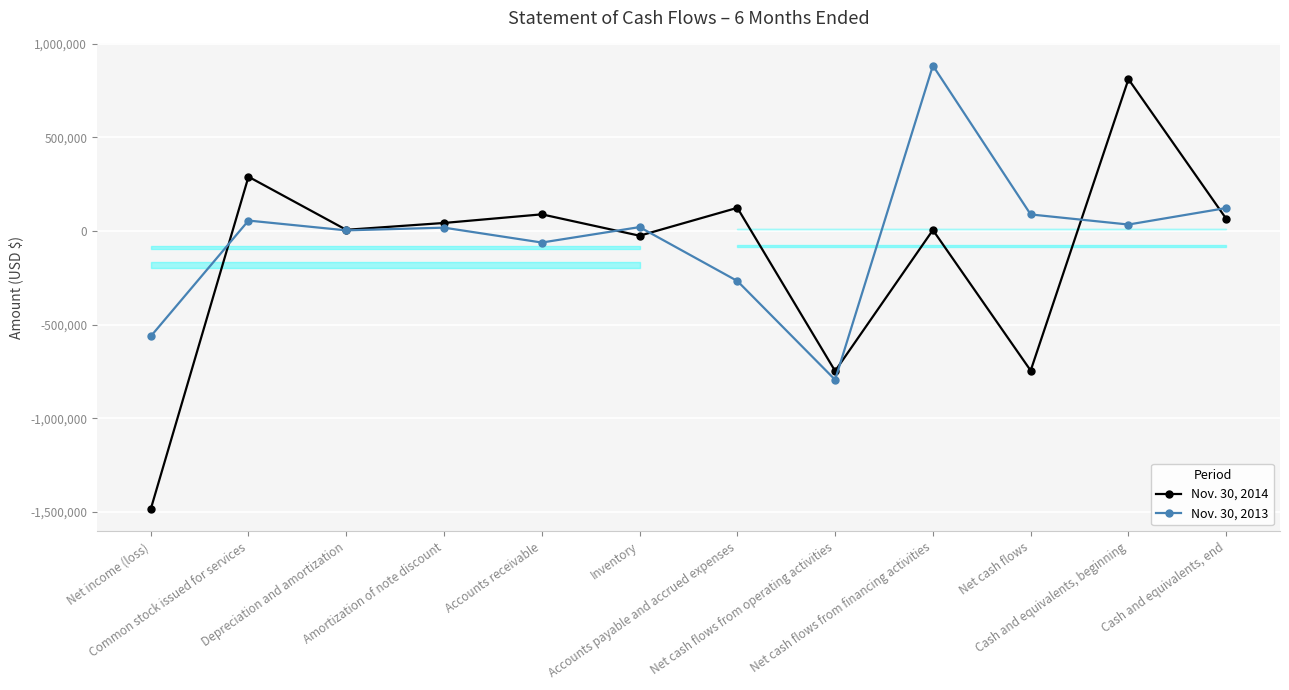

True or false: Nov. 30, 2013 has more than 2 points higher than both neighbors.

True